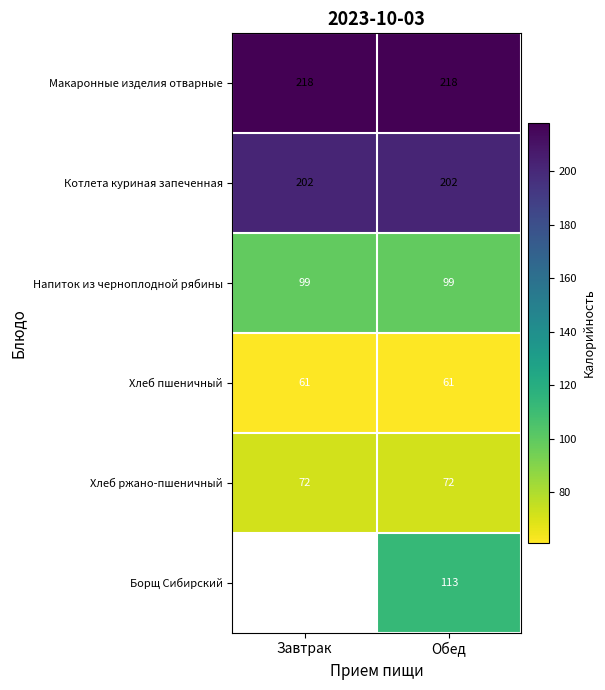

At which category is the sum across all series the highest?

Обед